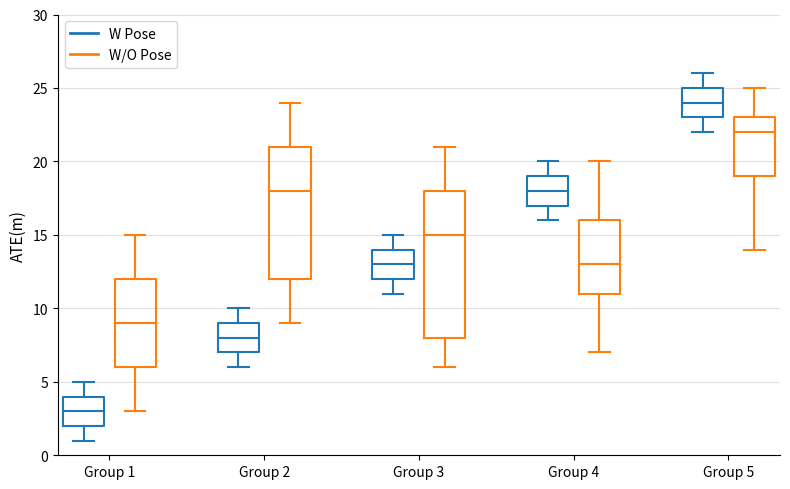

Where is the upper edge of the box for Group 5 (W Pose) on the y-axis? The values are not printed on the chart, so give them approximately, as read against the axis.

25